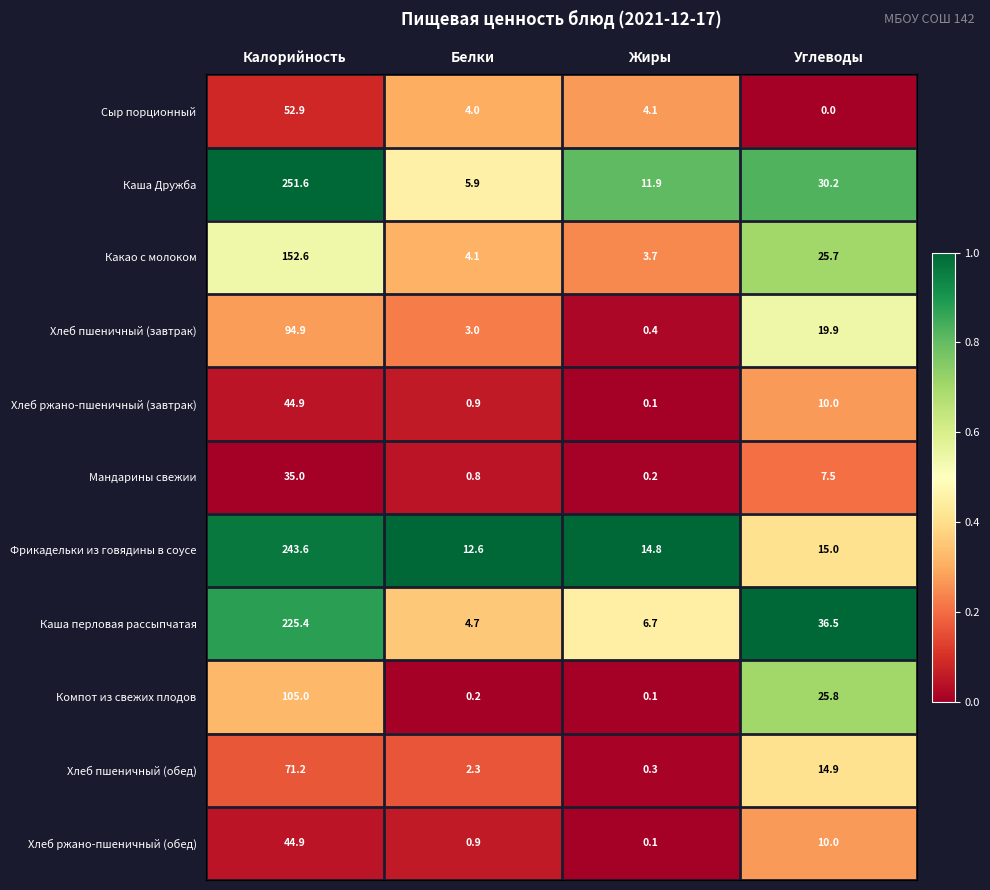

List the labels in order of Хлеб ржано-пшеничный (обед) value, smallest first.

Жиры, Белки, Углеводы, Калорийность